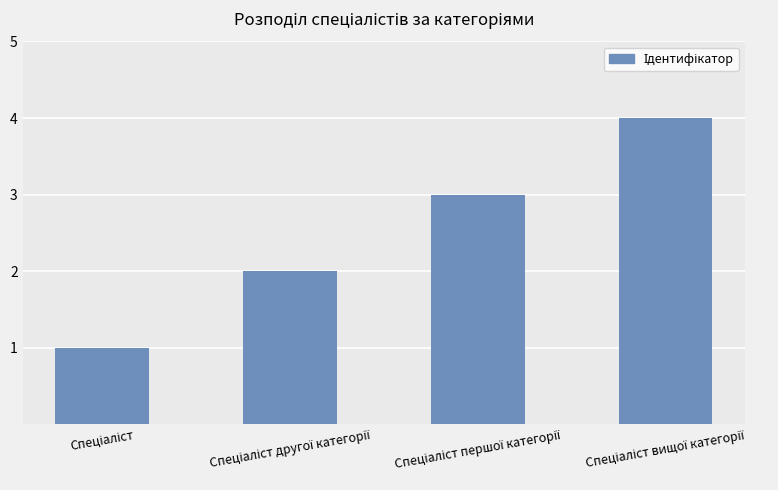

Reading left to right, extract all data points from this chart.

1	2	3	4